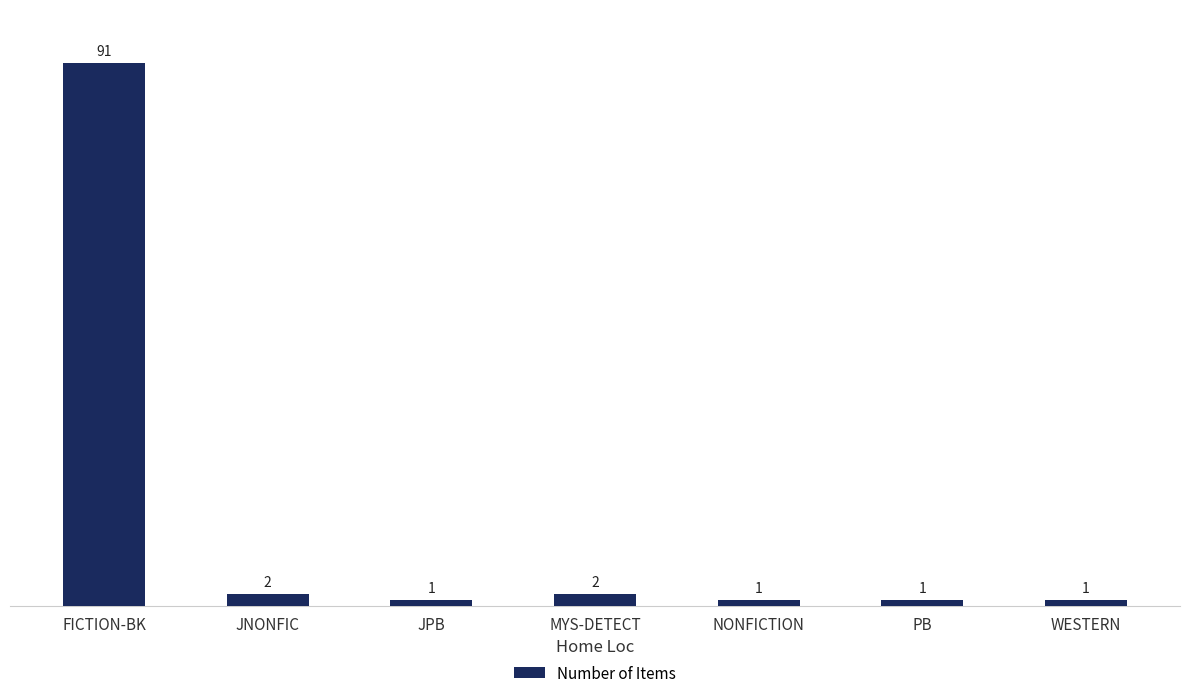

What is the sum of all values?

99